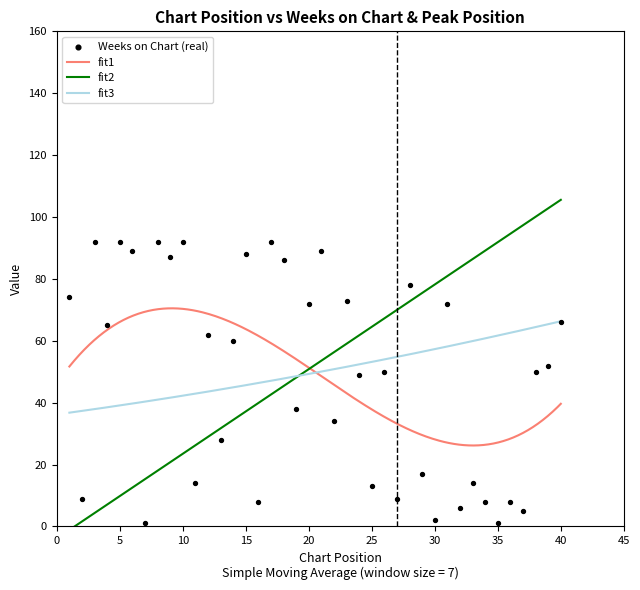

What is the ratio of the value at 40 to the value at 8?

0.7